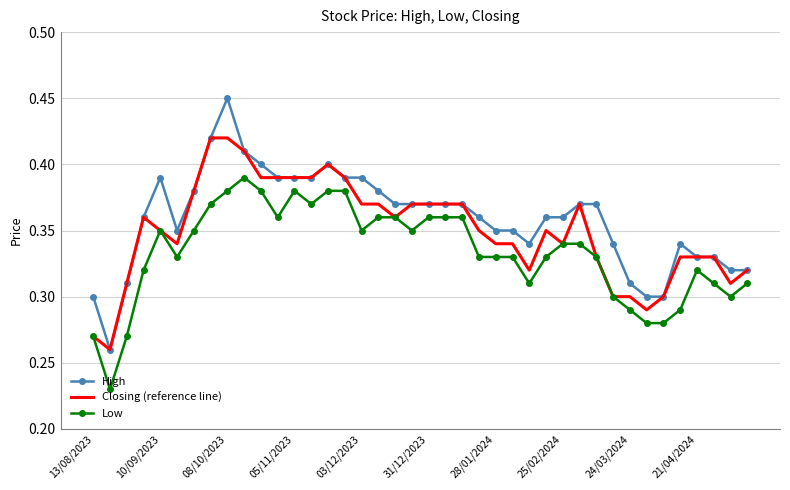

Which series has the largest range (max minus min)?

High